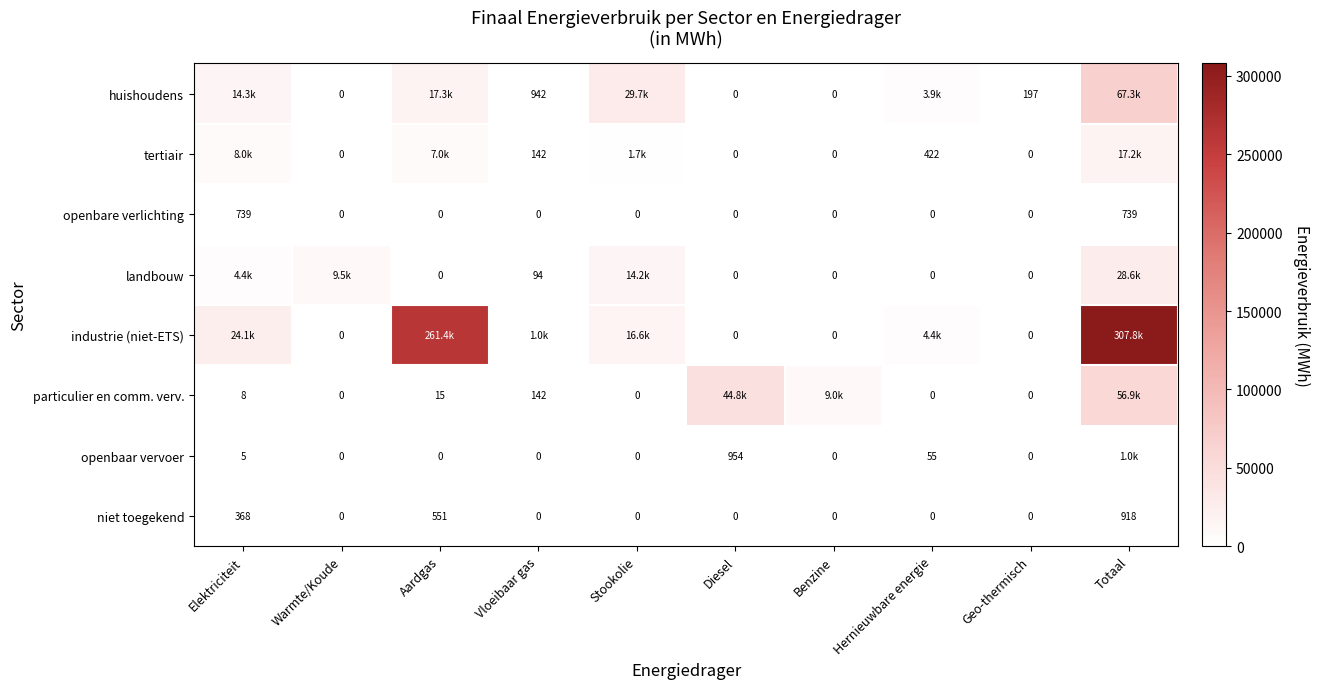

Which has a higher value, Stookolie or Warmte/Koude?

Stookolie